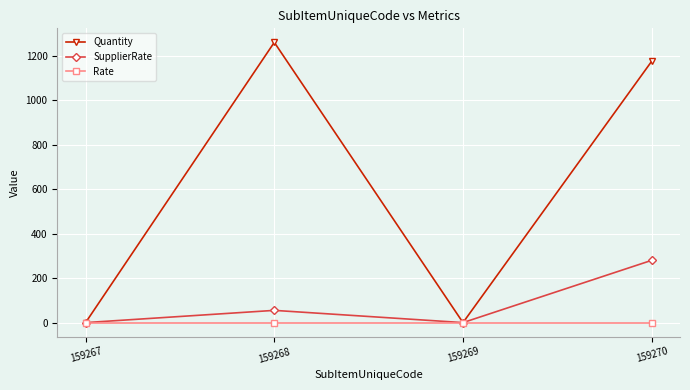

What is the total value across all series at 159268?

1315